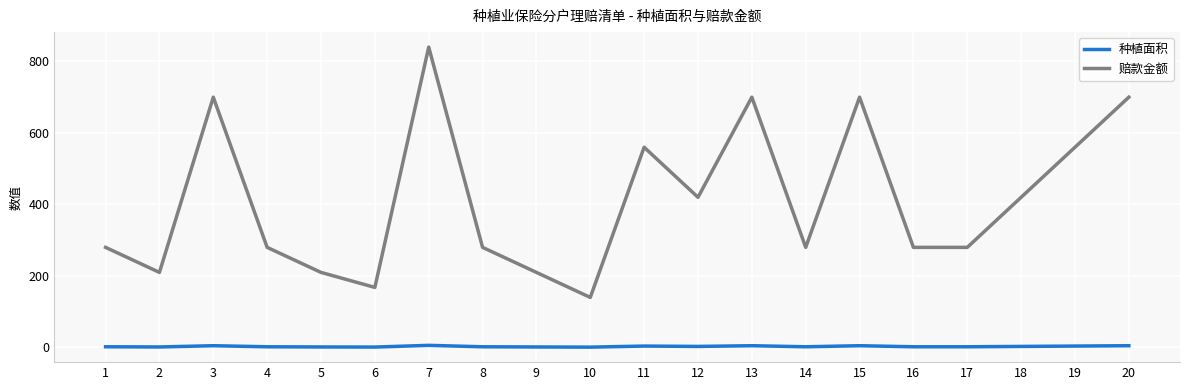

The value of 种植面积 at 19 is 4.0. True or false?

True